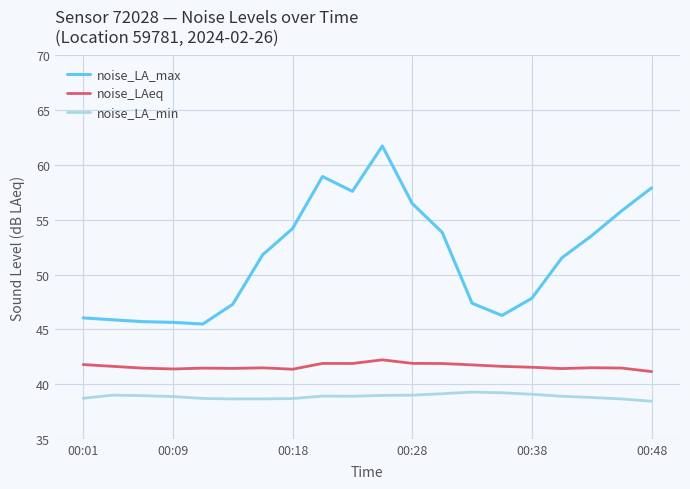

Rank the series by their average value, from highest to lowest.

noise_LA_max, noise_LAeq, noise_LA_min